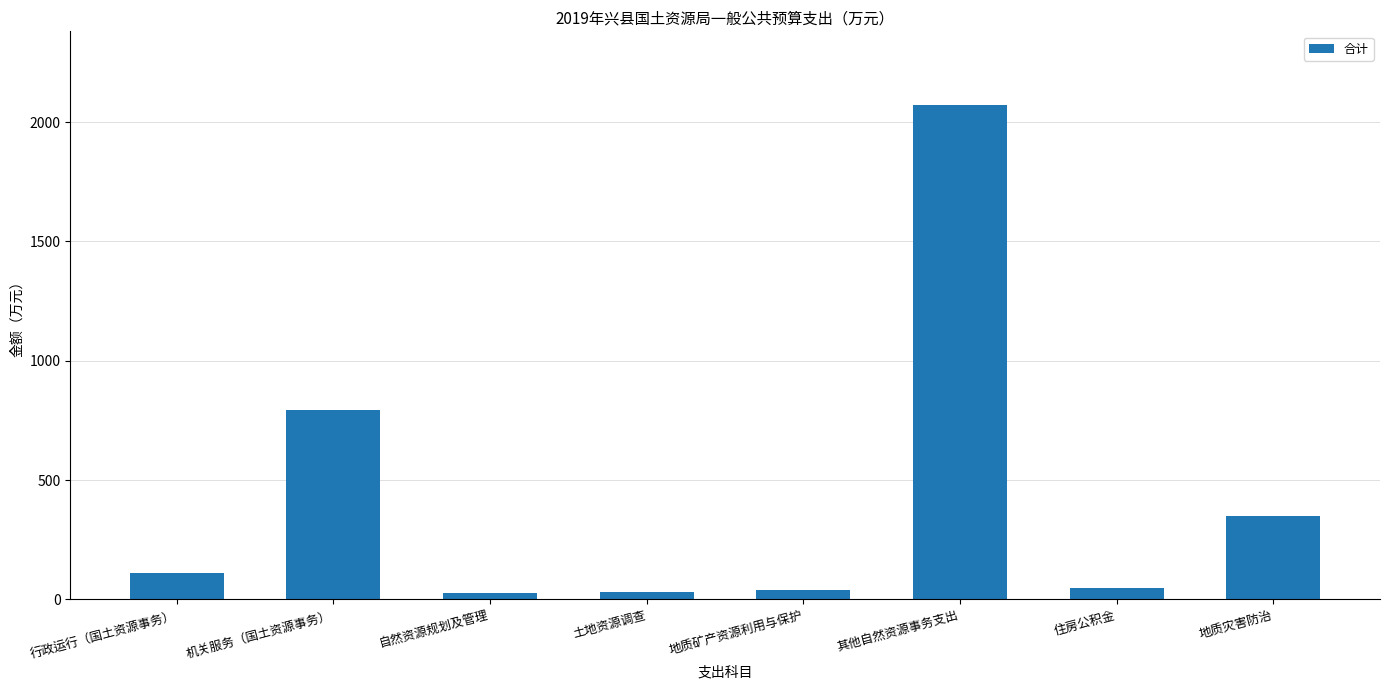

How many data points does each series have?

8